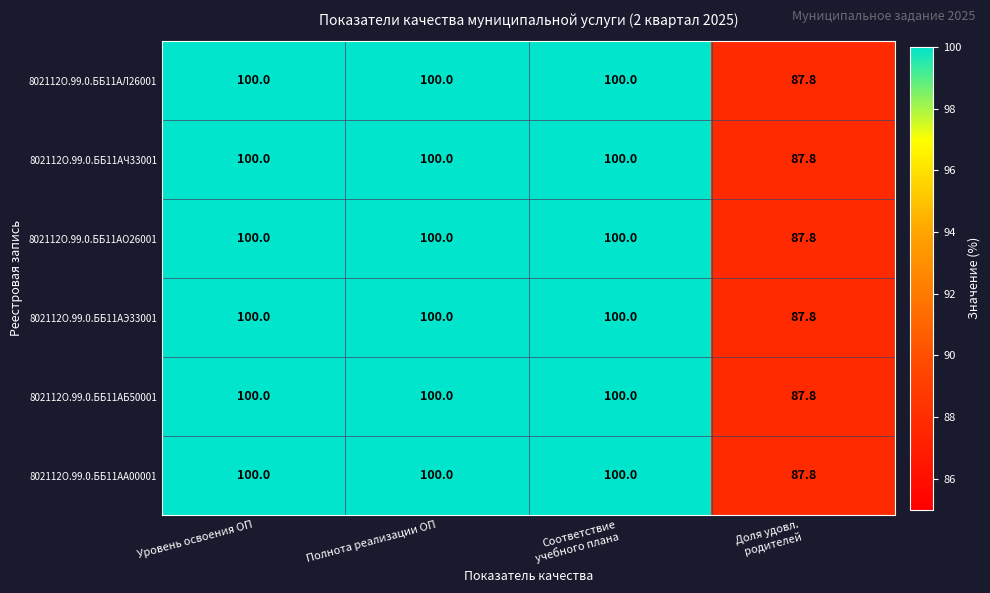

Reading right to left, list all the values displayed in this chart.

802112О.99.0.ББ11АЛ26001: 87.8	100.0	100.0	100.0
802112О.99.0.ББ11АЧ33001: 87.8	100.0	100.0	100.0
802112О.99.0.ББ11АО26001: 87.8	100.0	100.0	100.0
802112О.99.0.ББ11АЭ33001: 87.8	100.0	100.0	100.0
802112О.99.0.ББ11АБ50001: 87.8	100.0	100.0	100.0
802112О.99.0.ББ11АА00001: 87.8	100.0	100.0	100.0